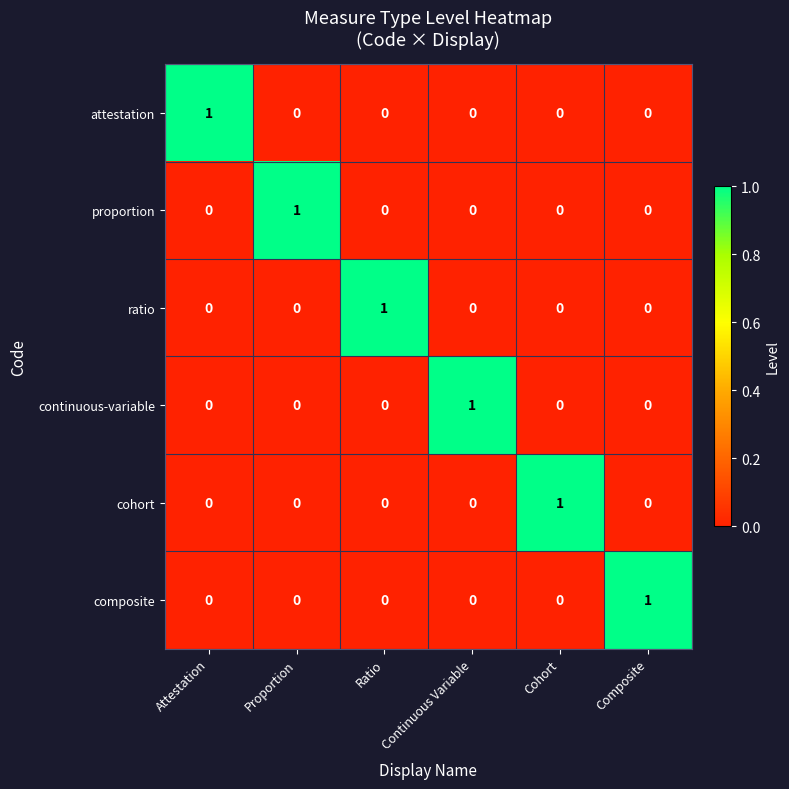

The value of continuous-variable at Composite is 0. True or false?

True